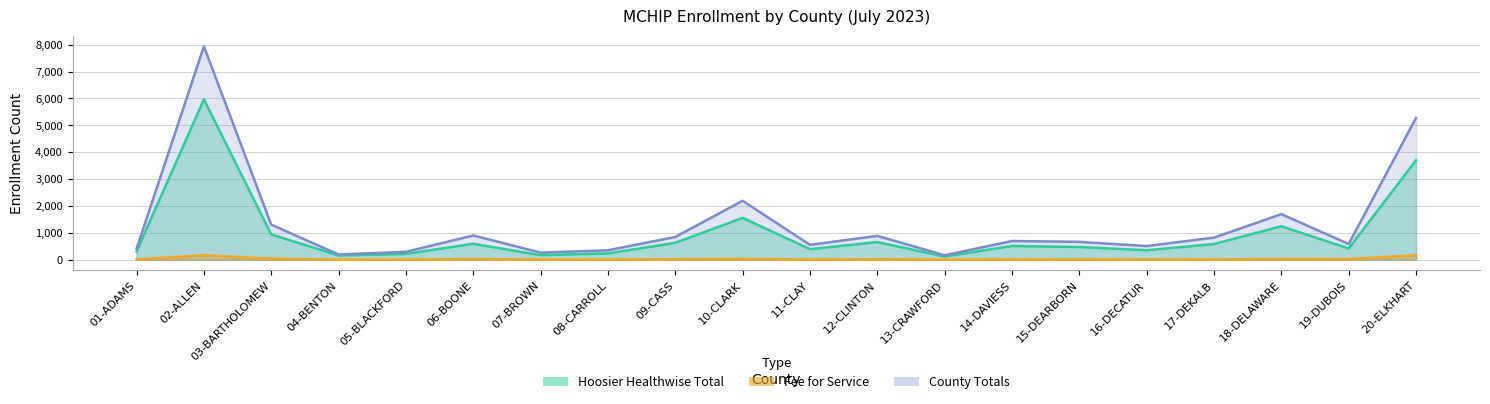

What is the maximum value for Hoosier Healthwise Total?

5965